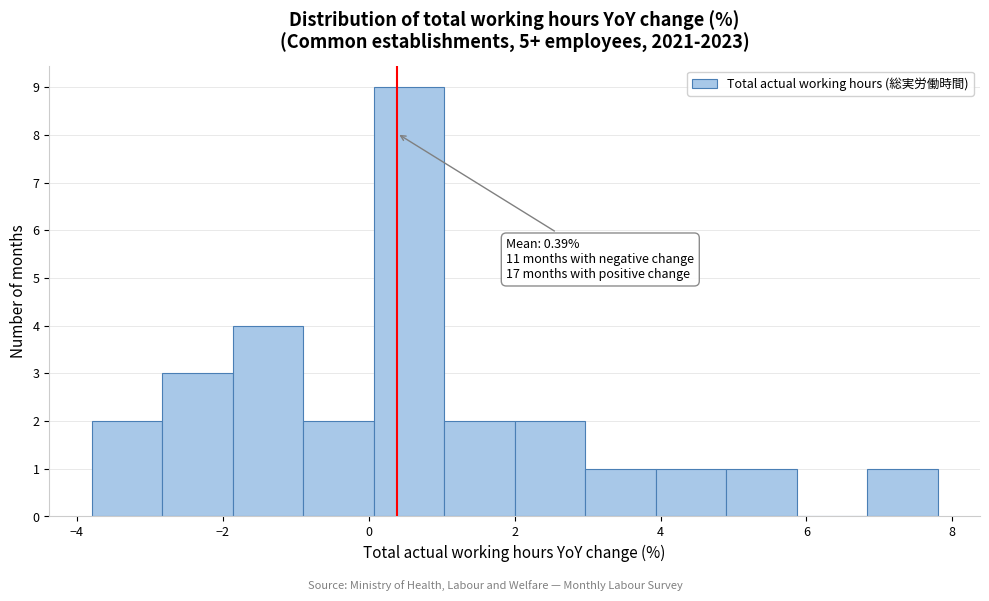

Which range on the x-axis has the tallest bar?

0.0 to 1.0